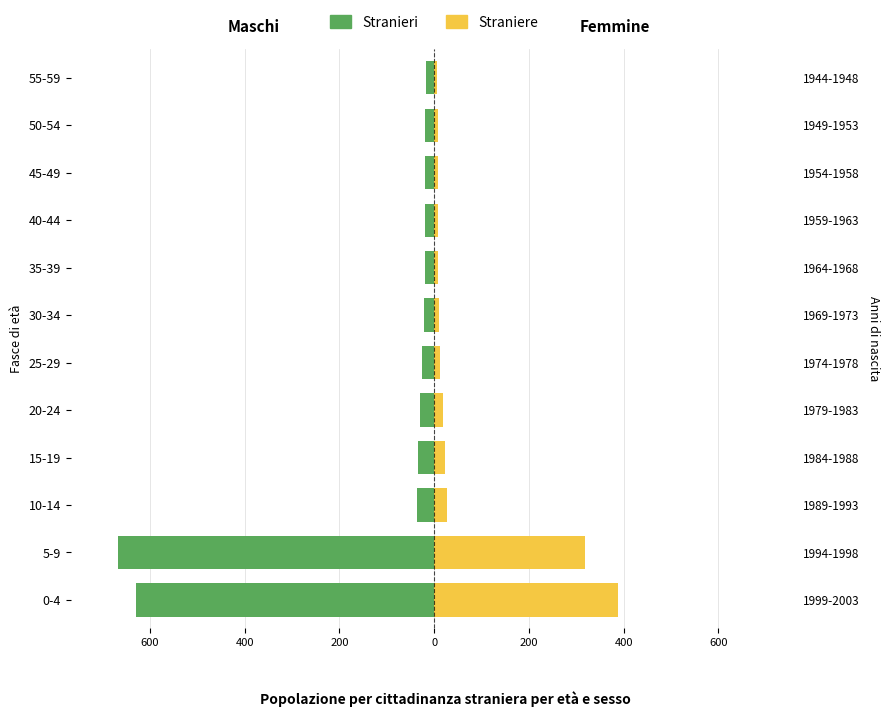

Does the chart contain stacked bars?

No